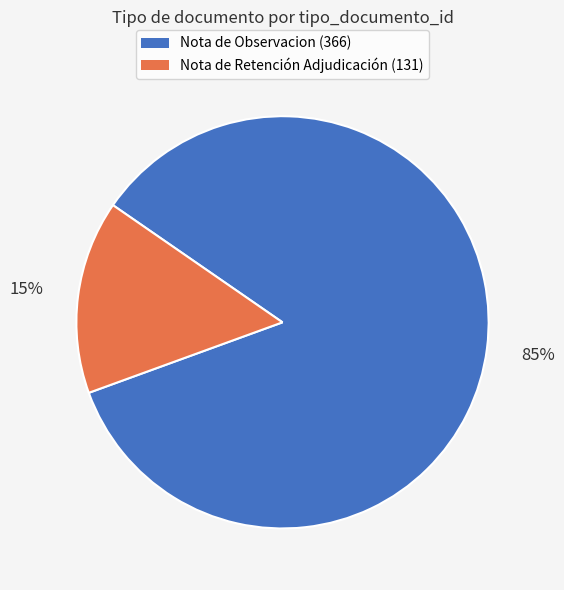

To the nearest percent, what is the difference between the largest and smallest slice percentages?

70%